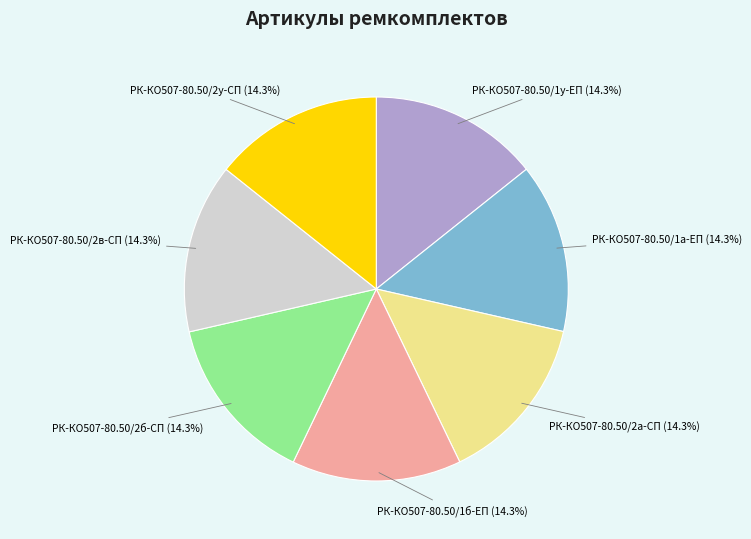

Is there any slice that represents more than half of the pie?

No